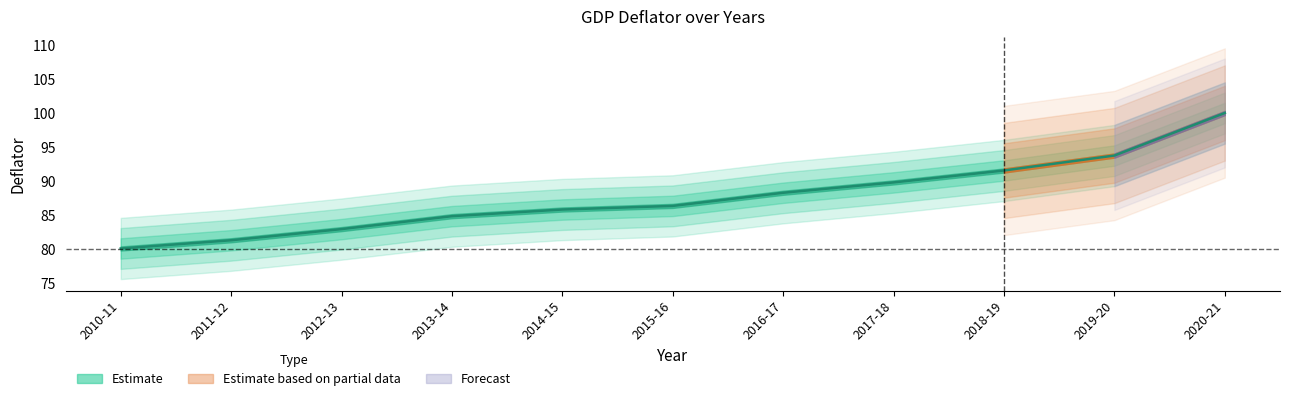

Is it true that the value at 2019-20 is 93.7?

True